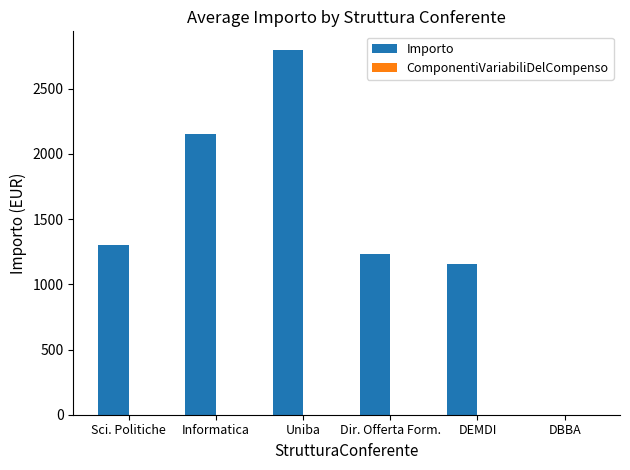

The value at Uniba is 1335.6. True or false?

False